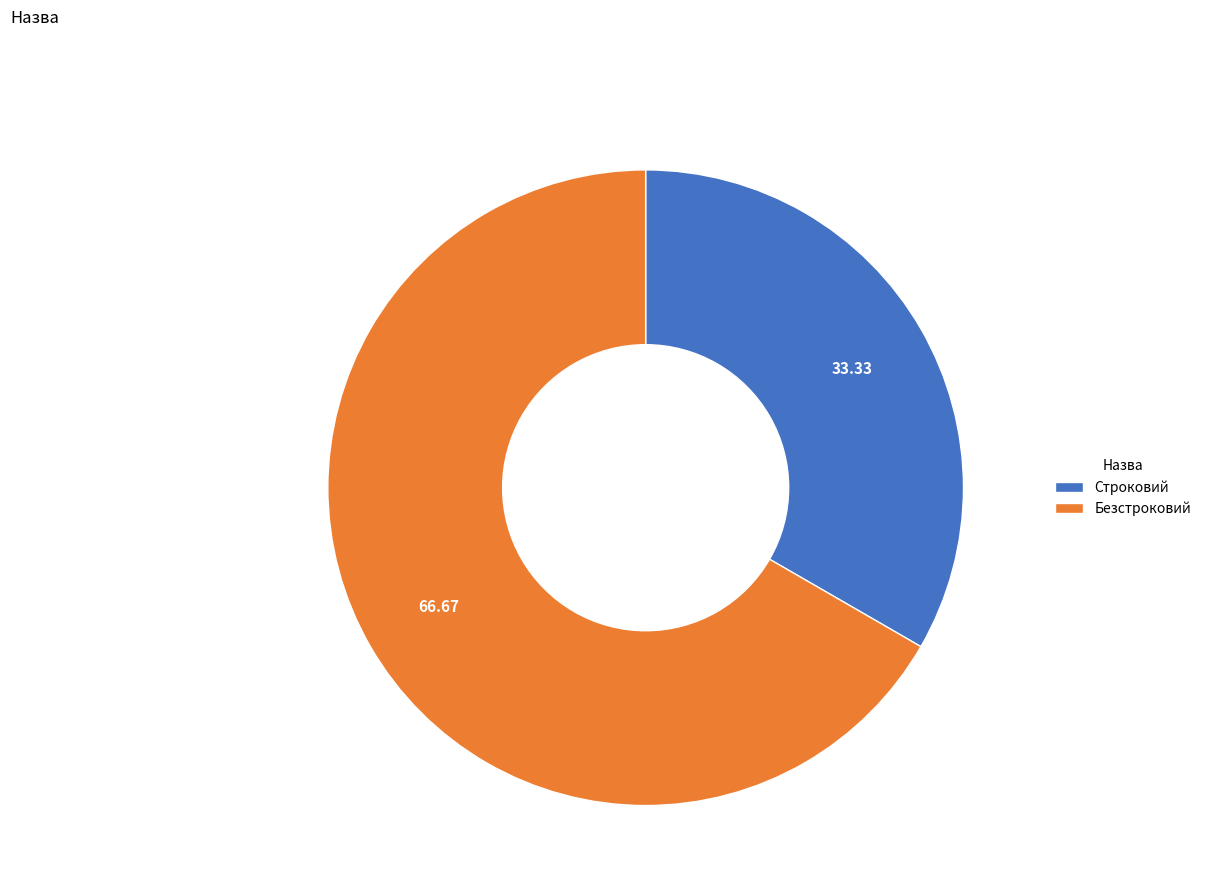

Does Безстроковий represent more than half of the total?

Yes